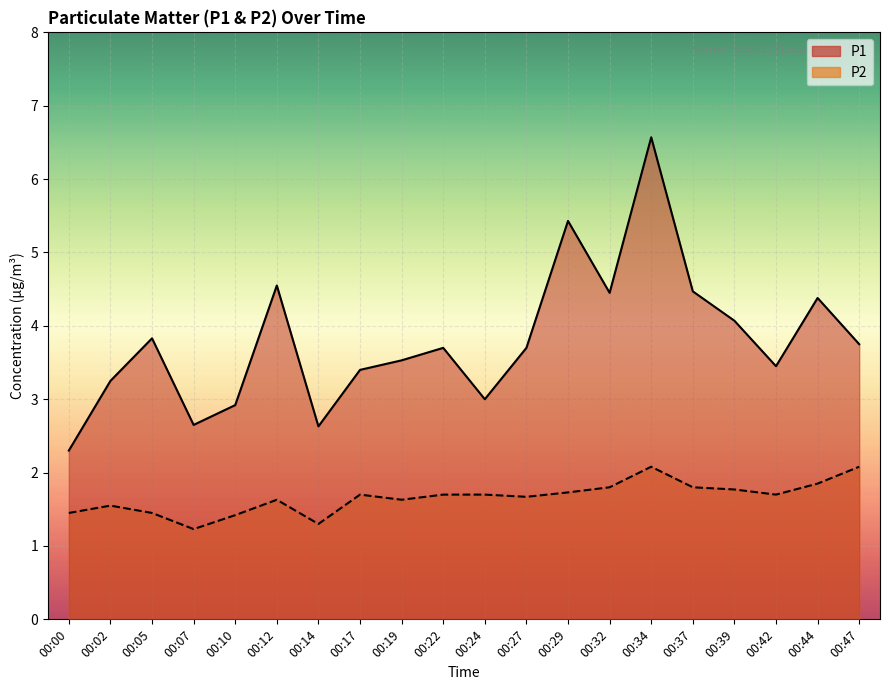

What are all the series names shown in the legend?

P1, P2